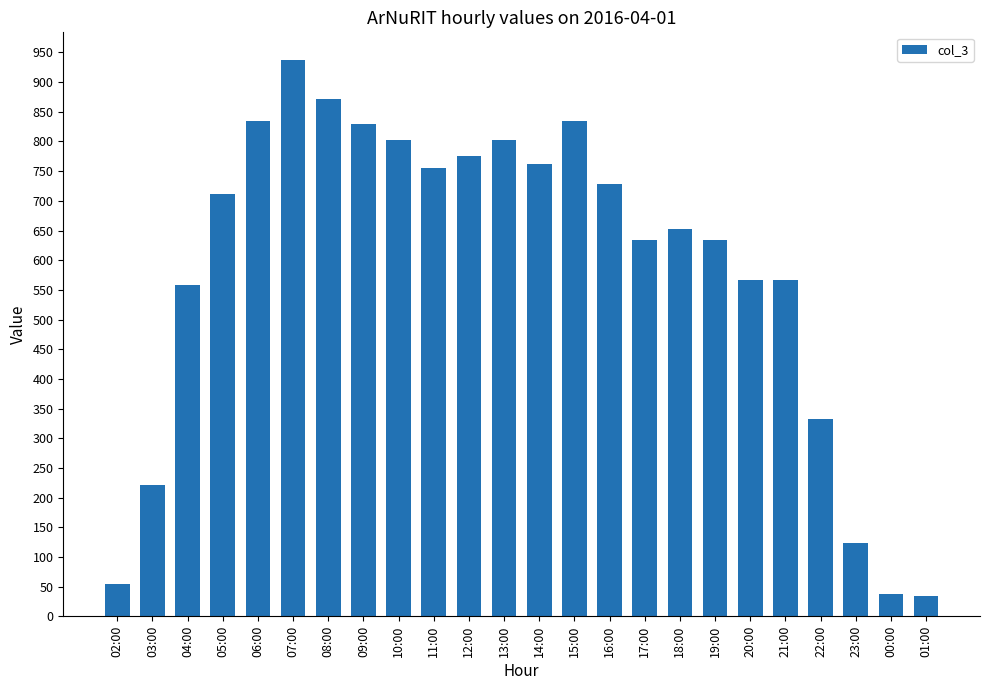

What is the difference between the maximum and second lowest values?

900